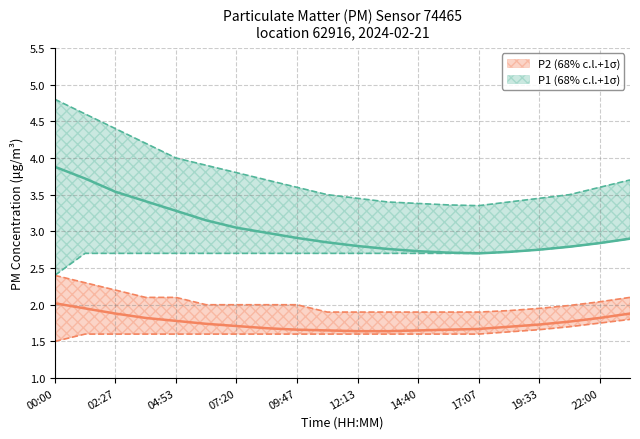

Is the value of P2_mean at 00:00 greater than the value of P2_upper at 09:47?

Yes